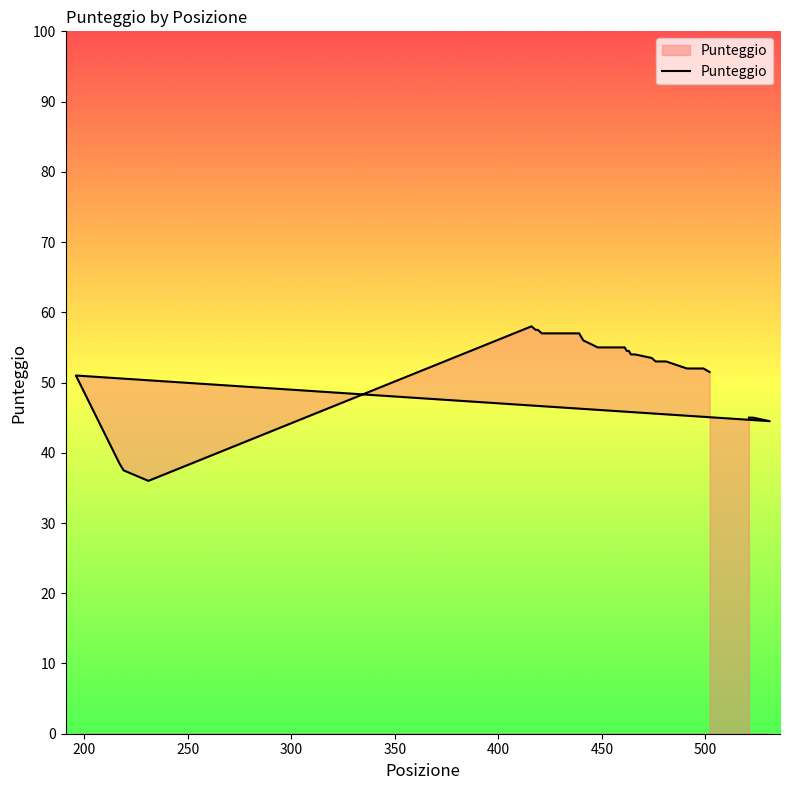

What position from the right is 450?

34